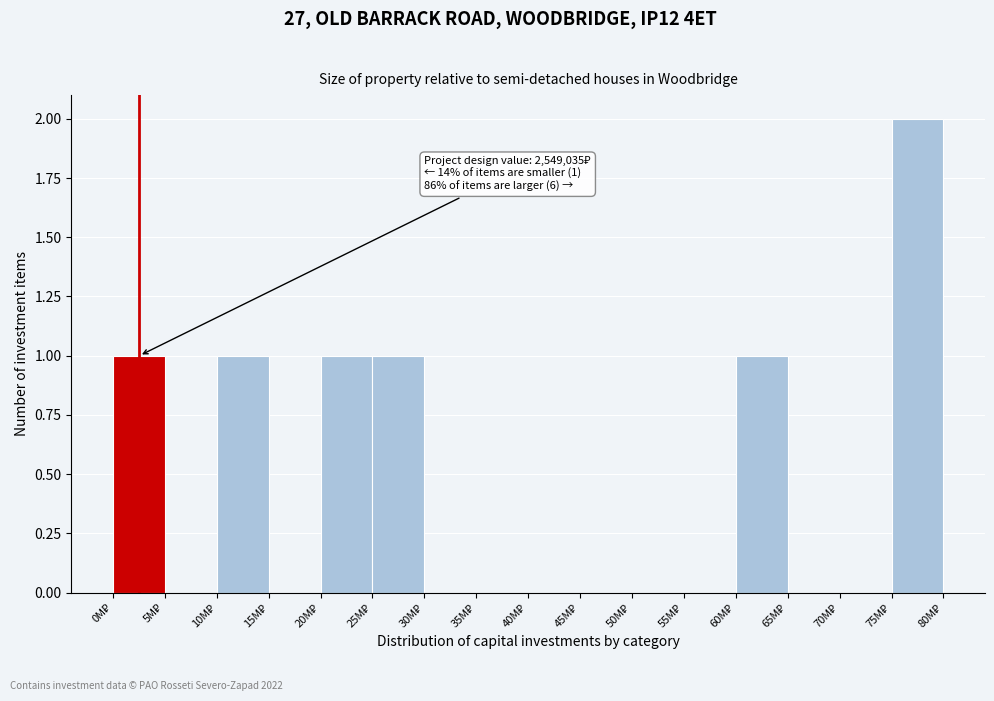

What is the sum of all values?

7